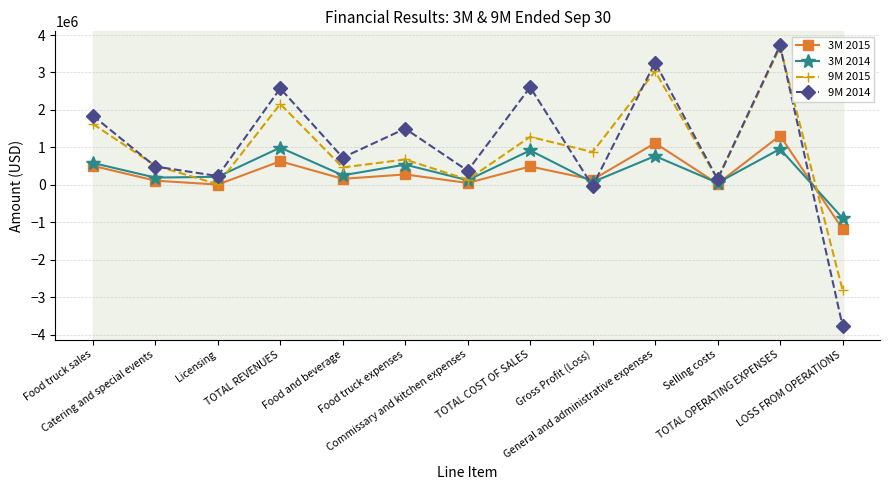

Reading left to right, list all the values displayed in this chart.

3M 2015: 509341	112316	8484	630141	161619	278885	51128	491632	138509	1114890	30824	1315049	-1176540
3M 2014: 585211	194390	215994	995595	255297	540481	124766	920544	75051	769785	55004	959091	-884040
9M 2015: 1626229	515371	17998	2159598	465004	677982	139498	1282484	877114	3031573	147505	3674246	-2797132
9M 2014: 1848204	490503	235885	2574592	729196	1500907	376796	2606899	-32307	3266050	152900	3724038	-3756345